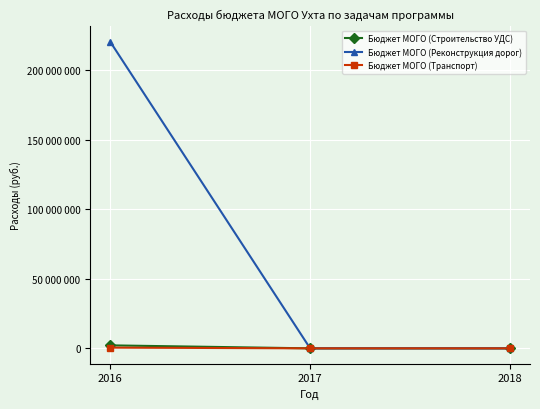

Reading left to right, extract all data points from this chart.

Бюджет МОГО (Строительство УДС): 2149999	0	0
Бюджет МОГО (Реконструкция дорог): 220244104	0	0
Бюджет МОГО (Транспорт): 525500	0	0